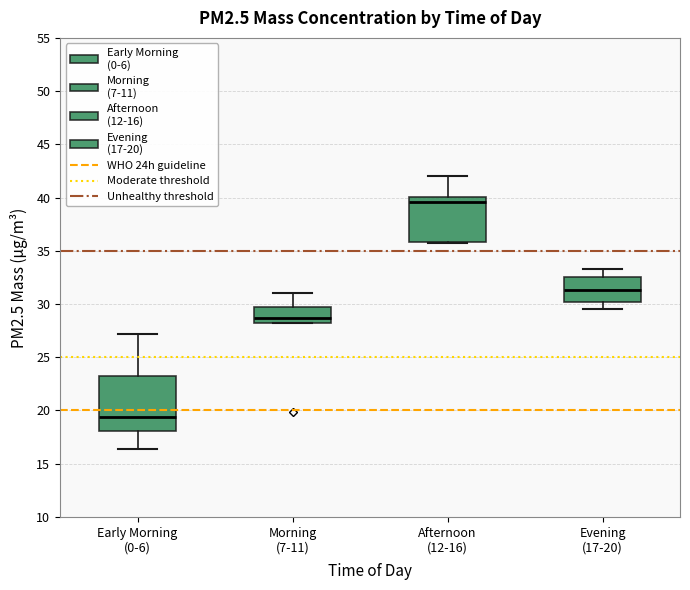

Reading left to right, transcribe this box plot: for each box, give where its median line is, the range the box spans, and where its two whiskers end, as read against the y-axis. The values are not printed on the chart, so give them approximately, as read against the axis.

Early Morning (0-6): median 19.5, box 18.0 to 23.5, whiskers 16.5 to 27.0
Morning (7-11): median 28.5, box 28.0 to 29.5, whiskers 28.0 to 31.0
Afternoon (12-16): median 39.5, box 36.0 to 40.0, whiskers 35.5 to 42.0
Evening (17-20): median 31.5, box 30.0 to 32.5, whiskers 29.5 to 33.5